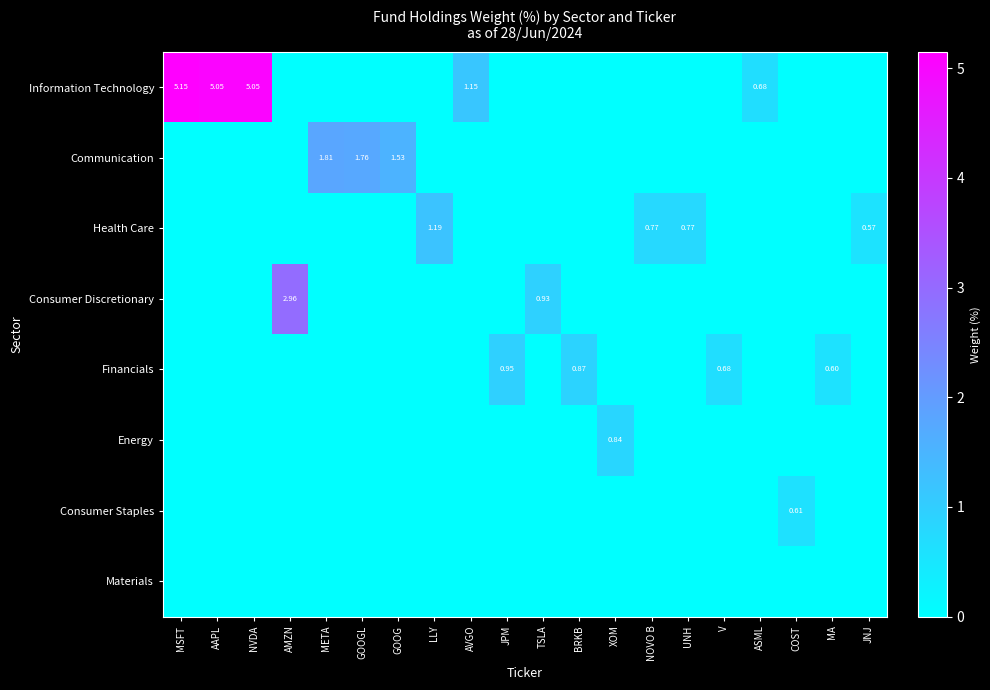

How many data points in Health Care are above 0?

4